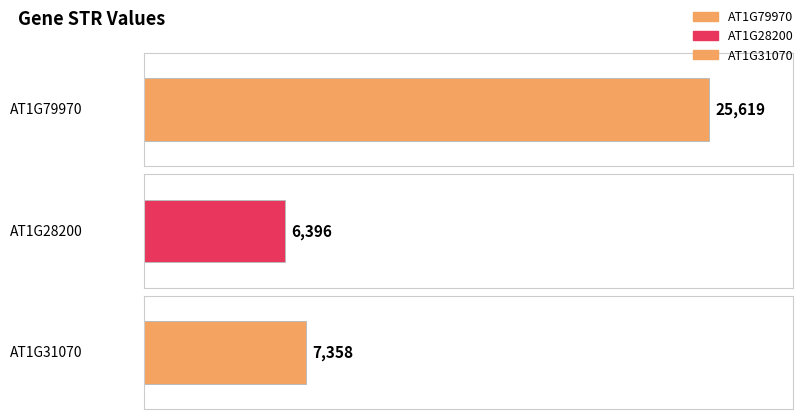

At which category does the chart reach its peak across all series?

AT1G79970